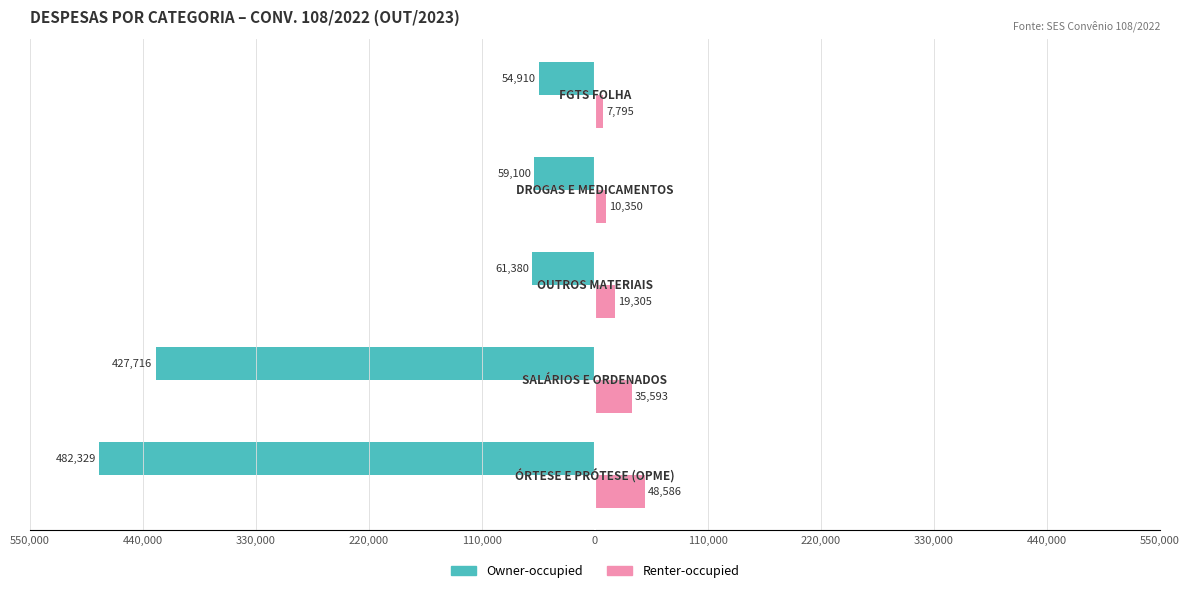

What is the highest value of the Renter-occupied series?

48586.4